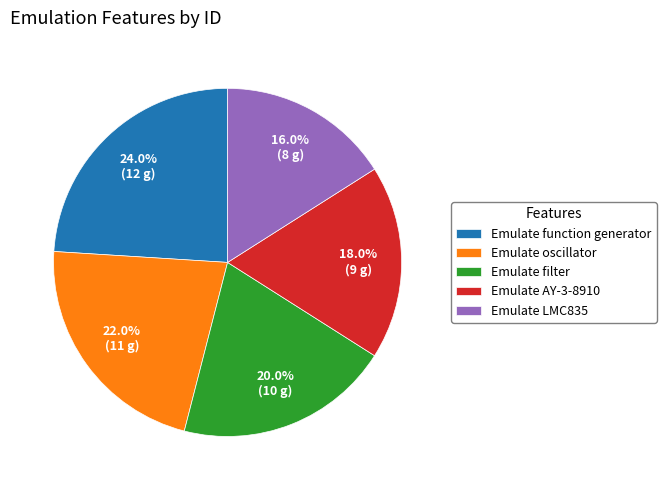

Approximately how many times larger is the value at Emulate LMC835 compared to Emulate filter?

0.8